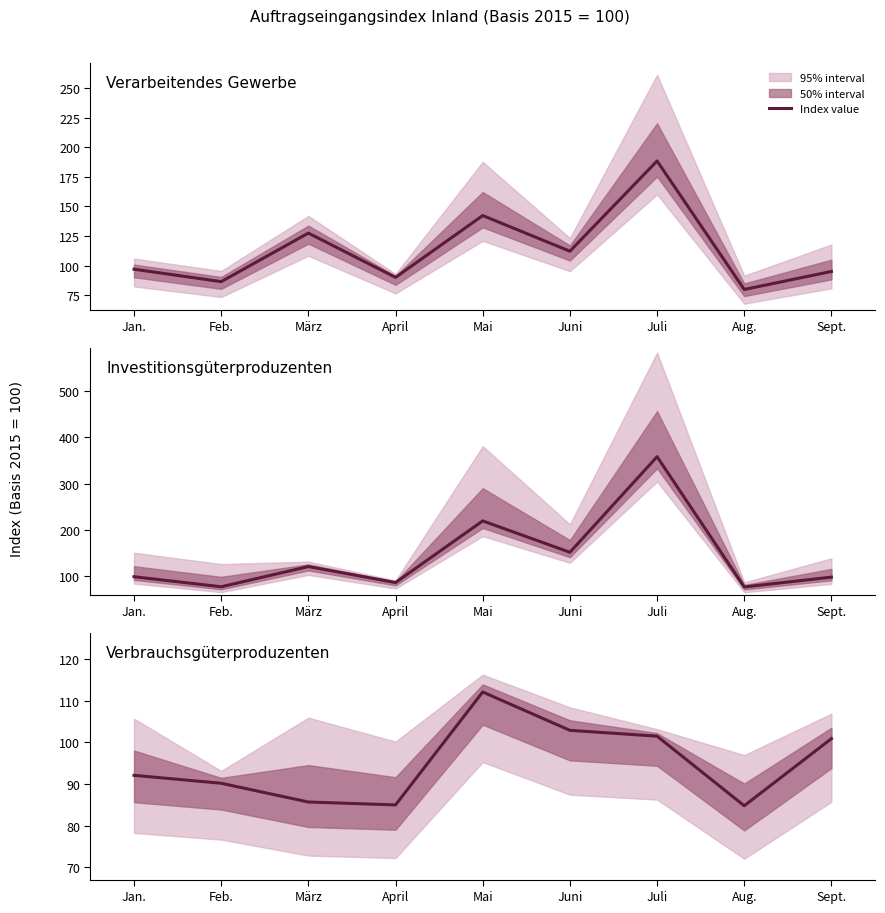

The Verarbeitendes Gewerbe series shows 274.1 at Juli. True or false?

False